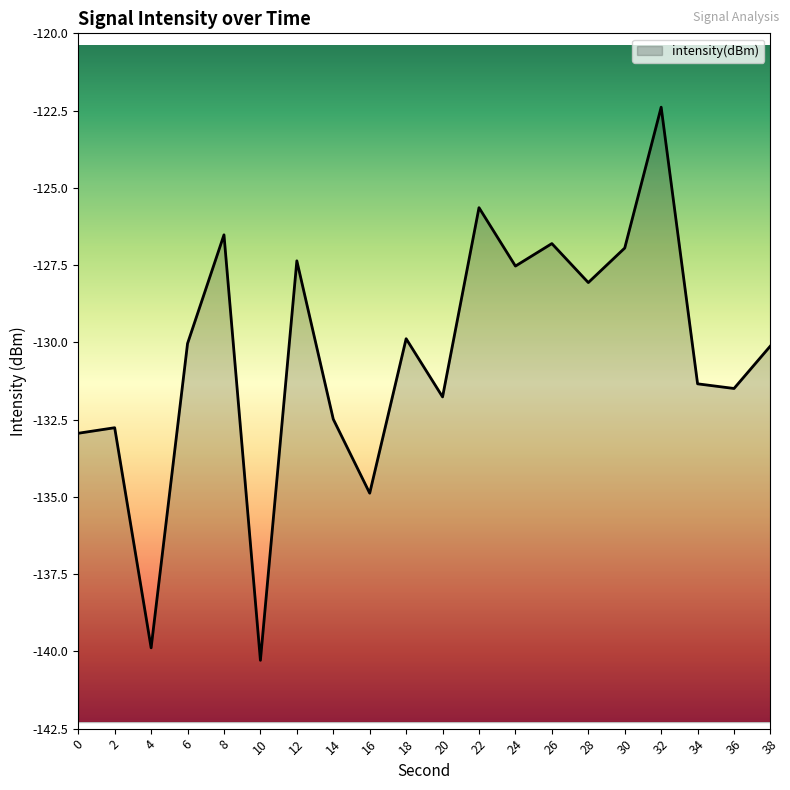

What is the change in value from 20 to 22?

+6.1